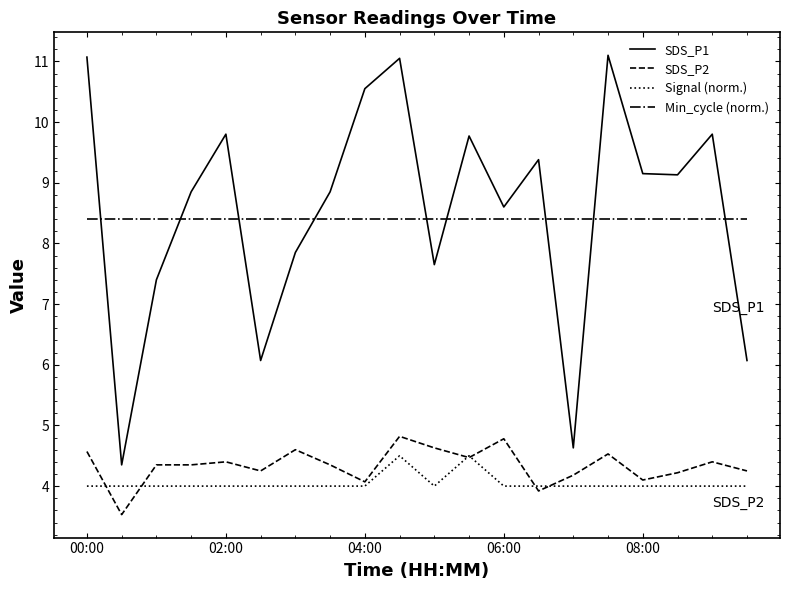

What is the maximum value for Min_cycle (norm.)?

8.4